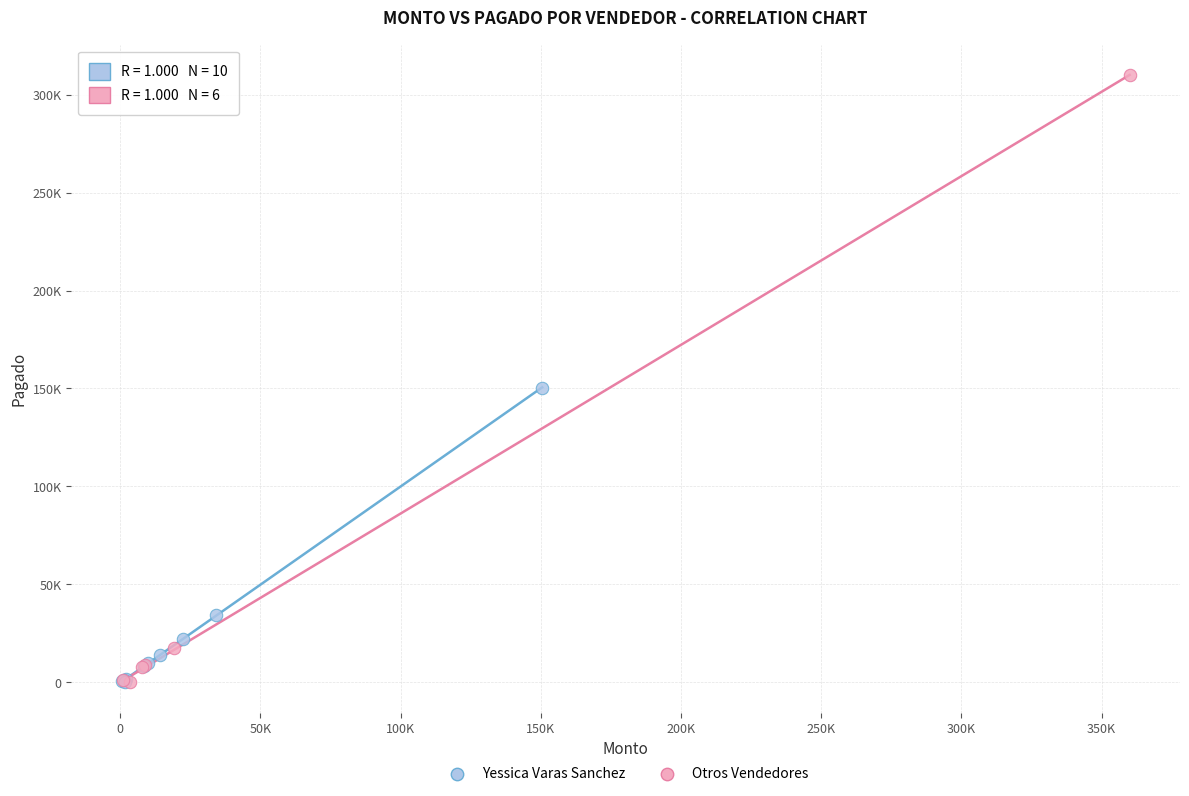

What are all the series names shown in the legend?

Yessica Varas Sanchez, Otros Vendedores